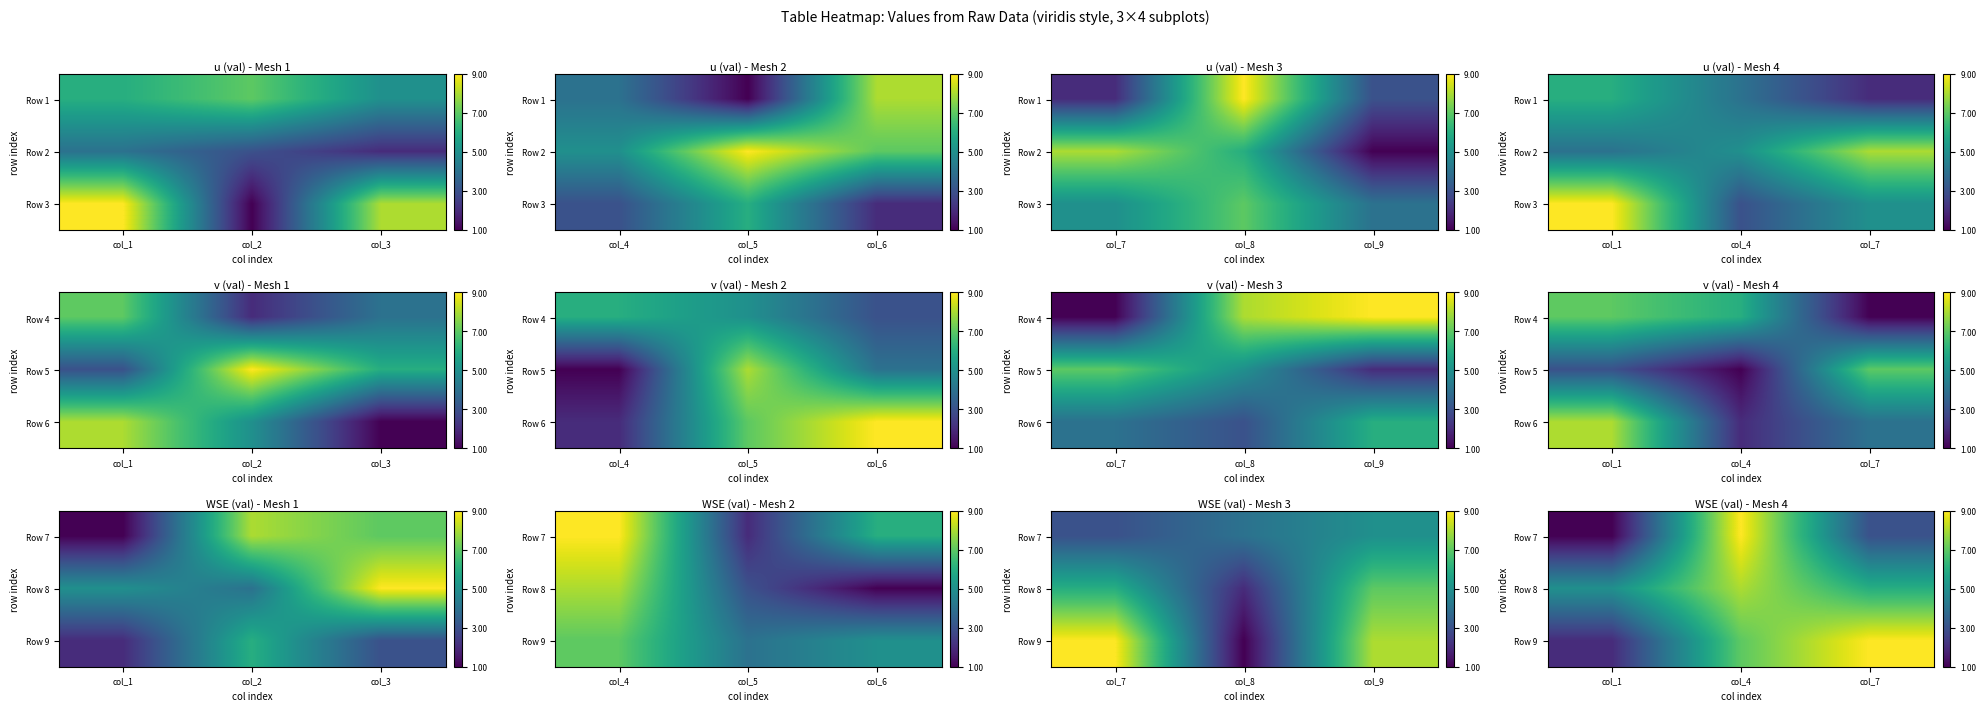

What is the sum of the Row 8 values at col_1 and col_4?

13